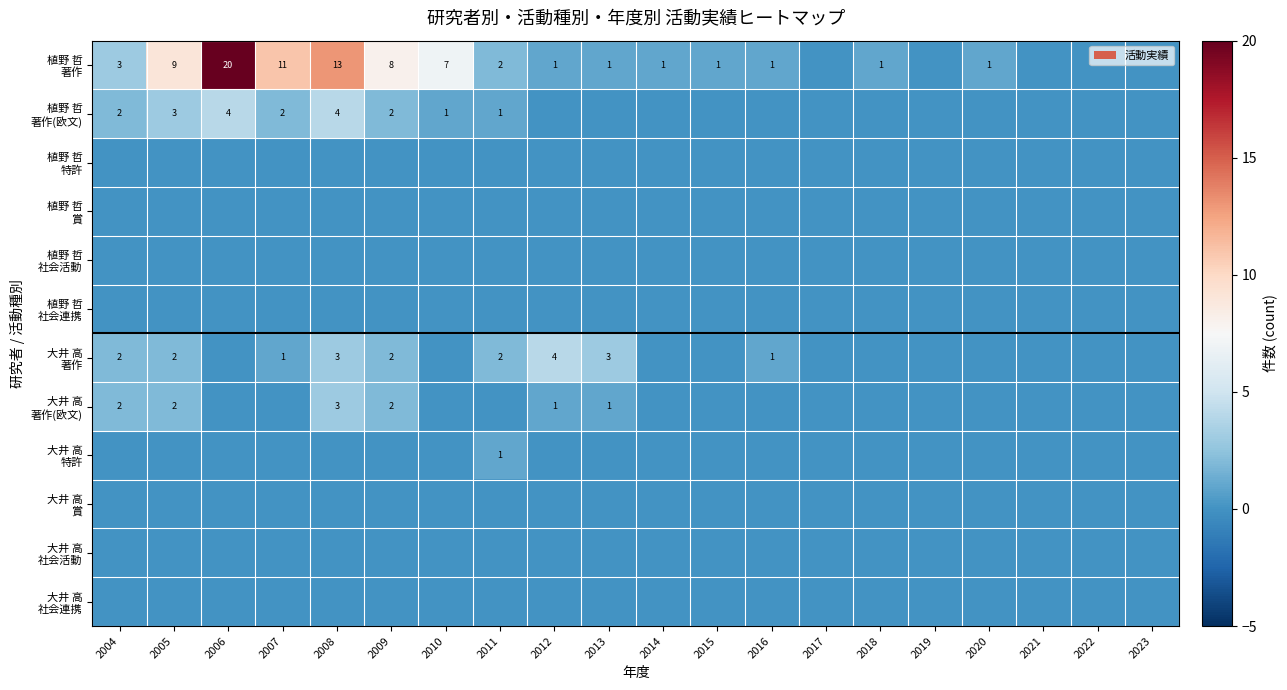

What is the spread (max minus min) of values at 2015?

1